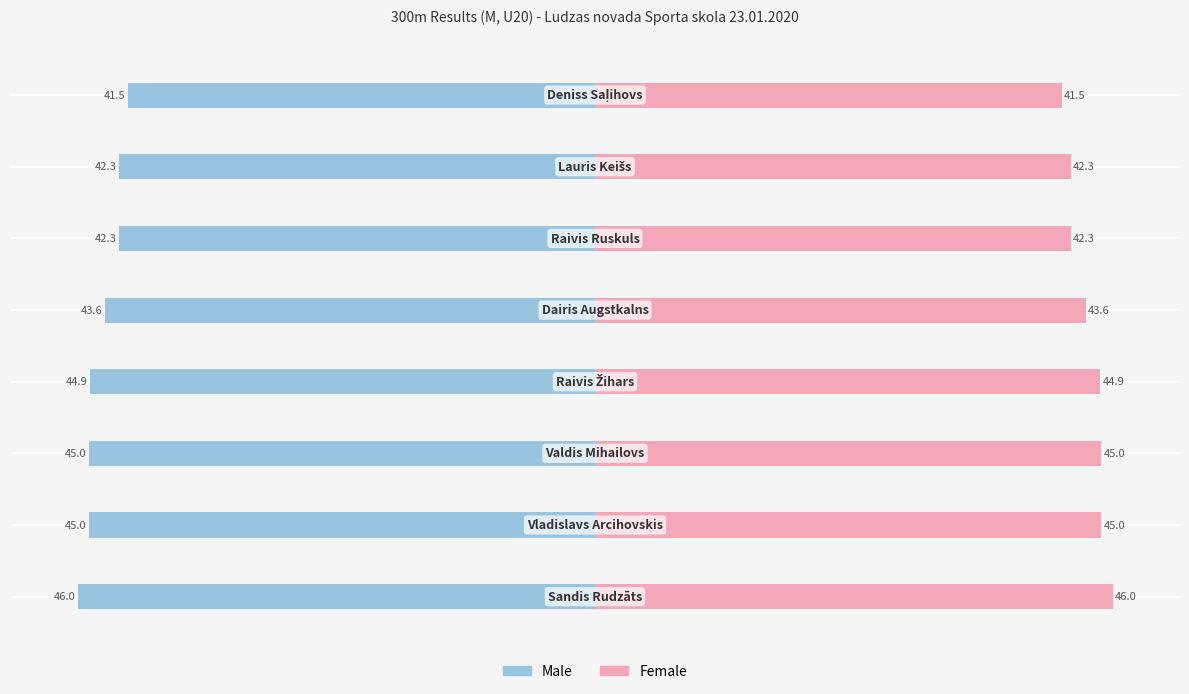

What are all the series names shown in the legend?

Male, Female